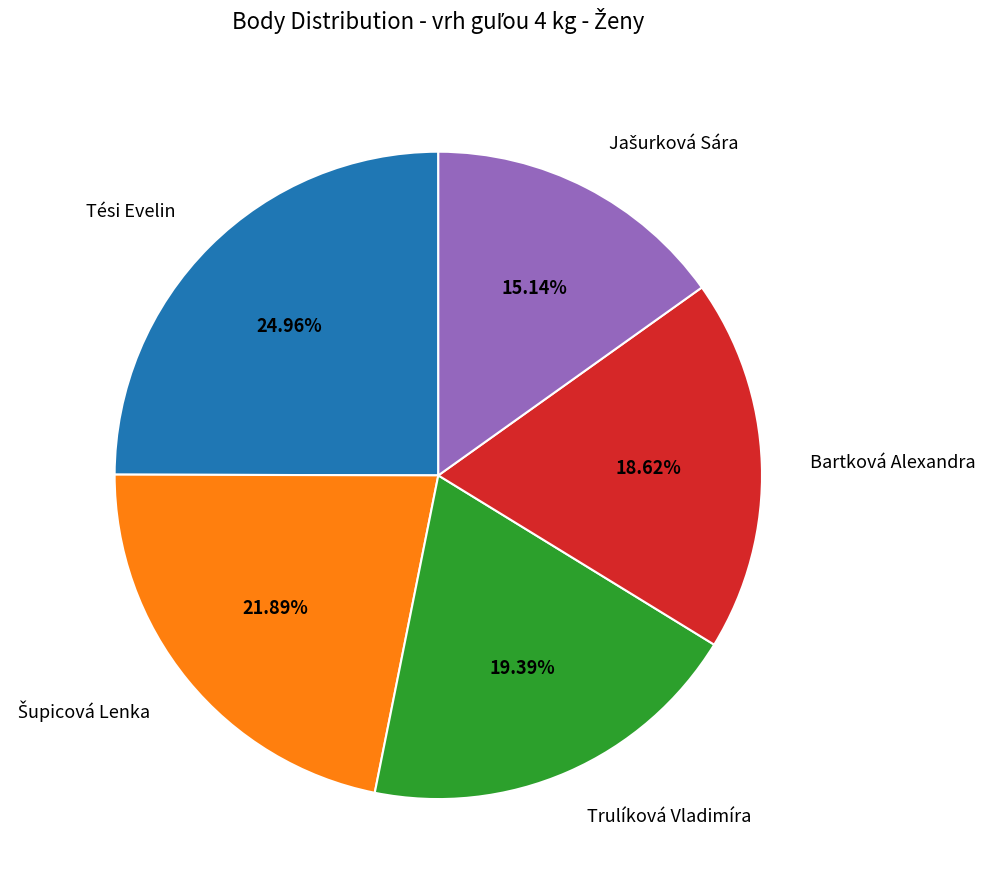

Which category has the biggest portion of the pie?

Tési Evelin